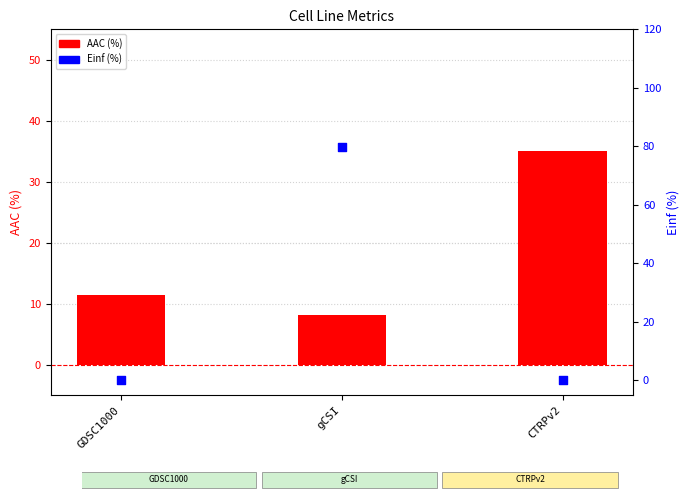

Which series reaches the minimum Y coordinate?

Einf (%)